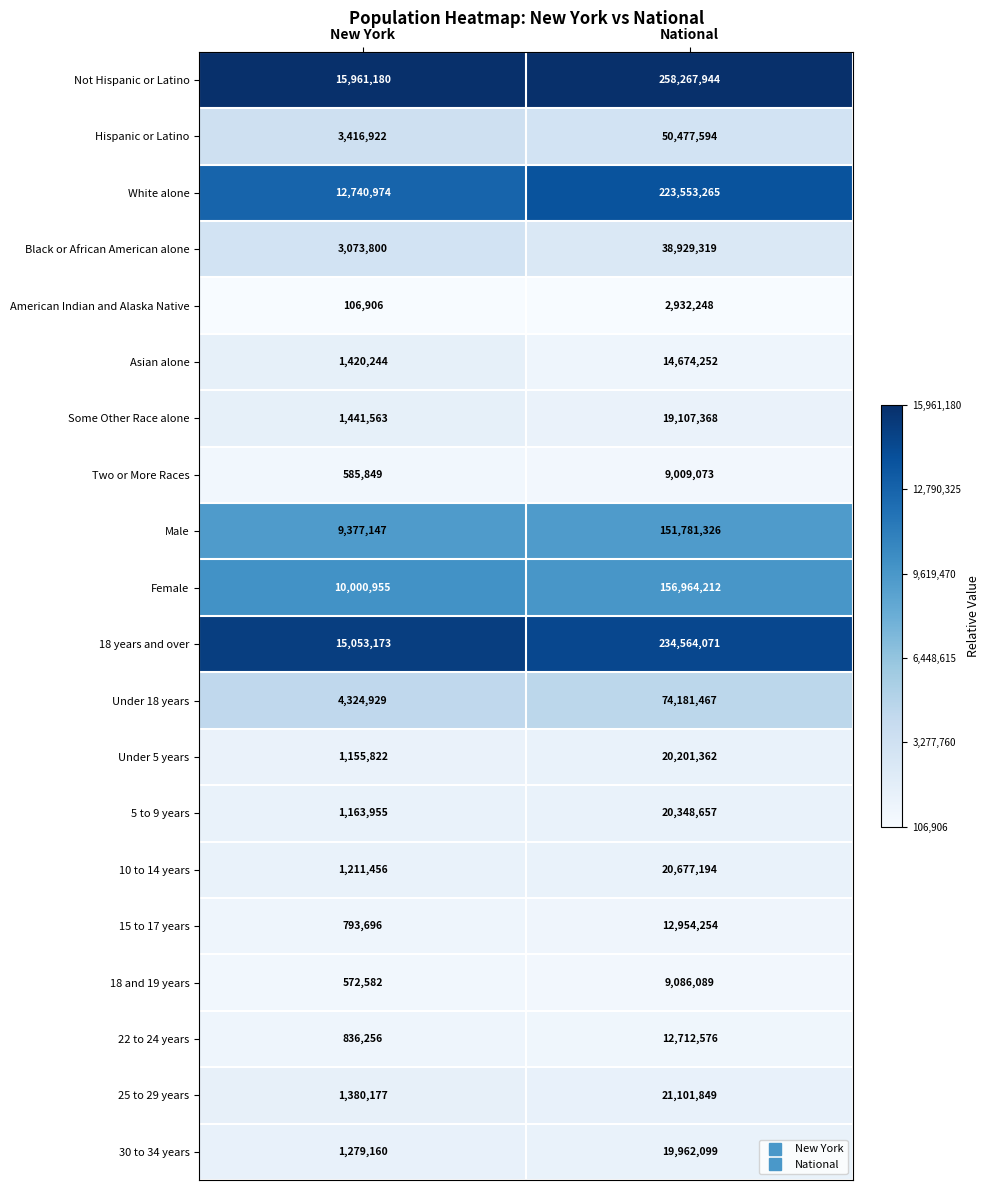

List the labels in order of American Indian and Alaska Native value, smallest first.

New York, National